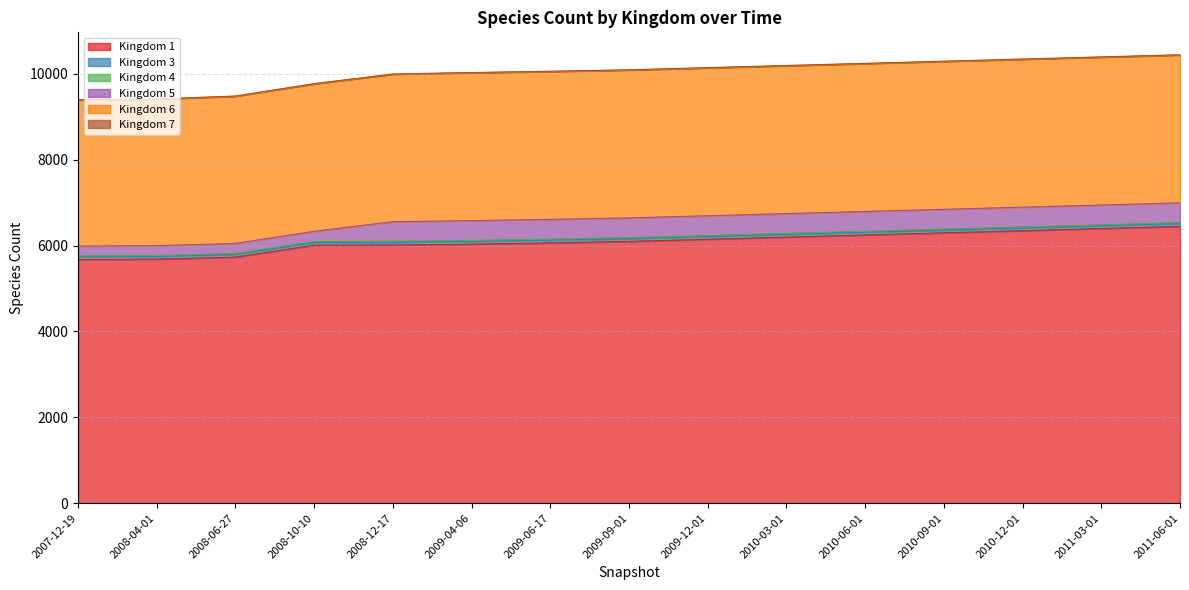

Reading left to right, extract all data points from this chart.

1: 5677	5687	5734	6013	6016	6036	6066	6100	6150	6200	6250	6300	6350	6400	6450
3: 62	62	62	62	62	62	62	62	62	62	62	62	62	62	62
4: 21	21	21	24	24	24	24	24	24	24	24	24	24	24	24
5: 231	230	235	236	457	461	461	461	461	461	461	461	461	461	461
6: 3403	3412	3429	3435	3435	3445	3445	3445	3445	3445	3445	3445	3445	3445	3445
7: 6	6	6	6	6	6	6	6	6	6	6	6	6	6	6